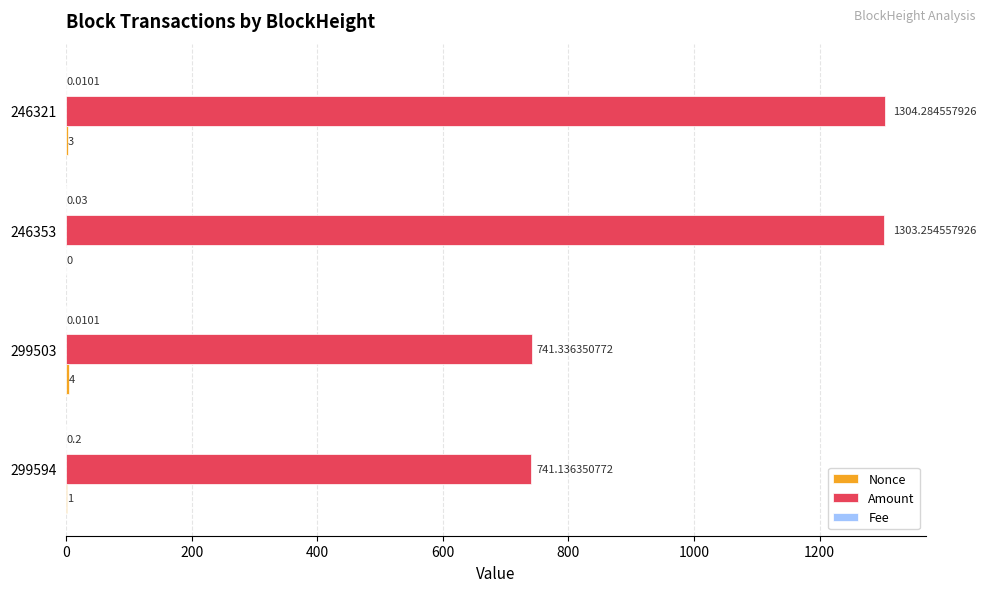

At which category is the sum across all series the highest?

246321